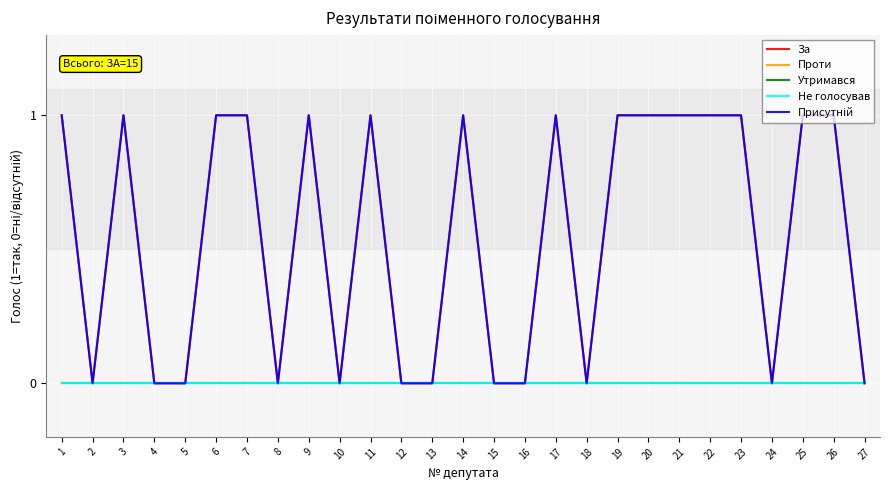

List the series in order of their peak value, lowest first.

Проти, Утримався, Не голосував, За, Присутній